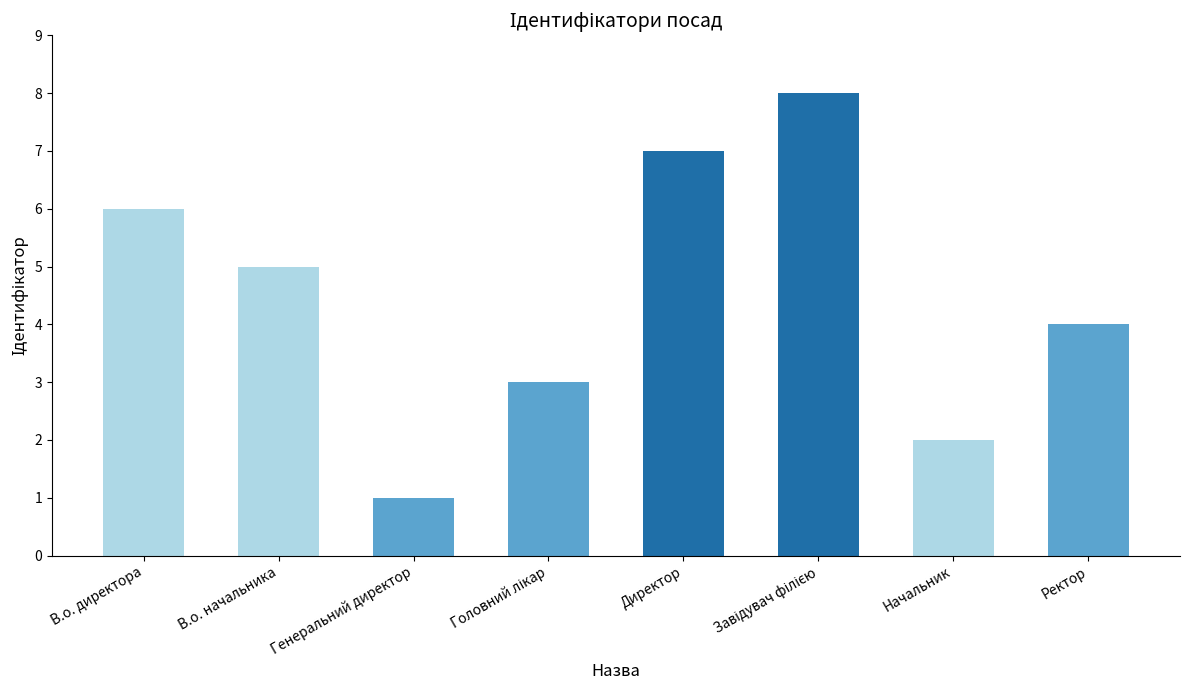

Is it true that the value at В.о. директора is 10?

False